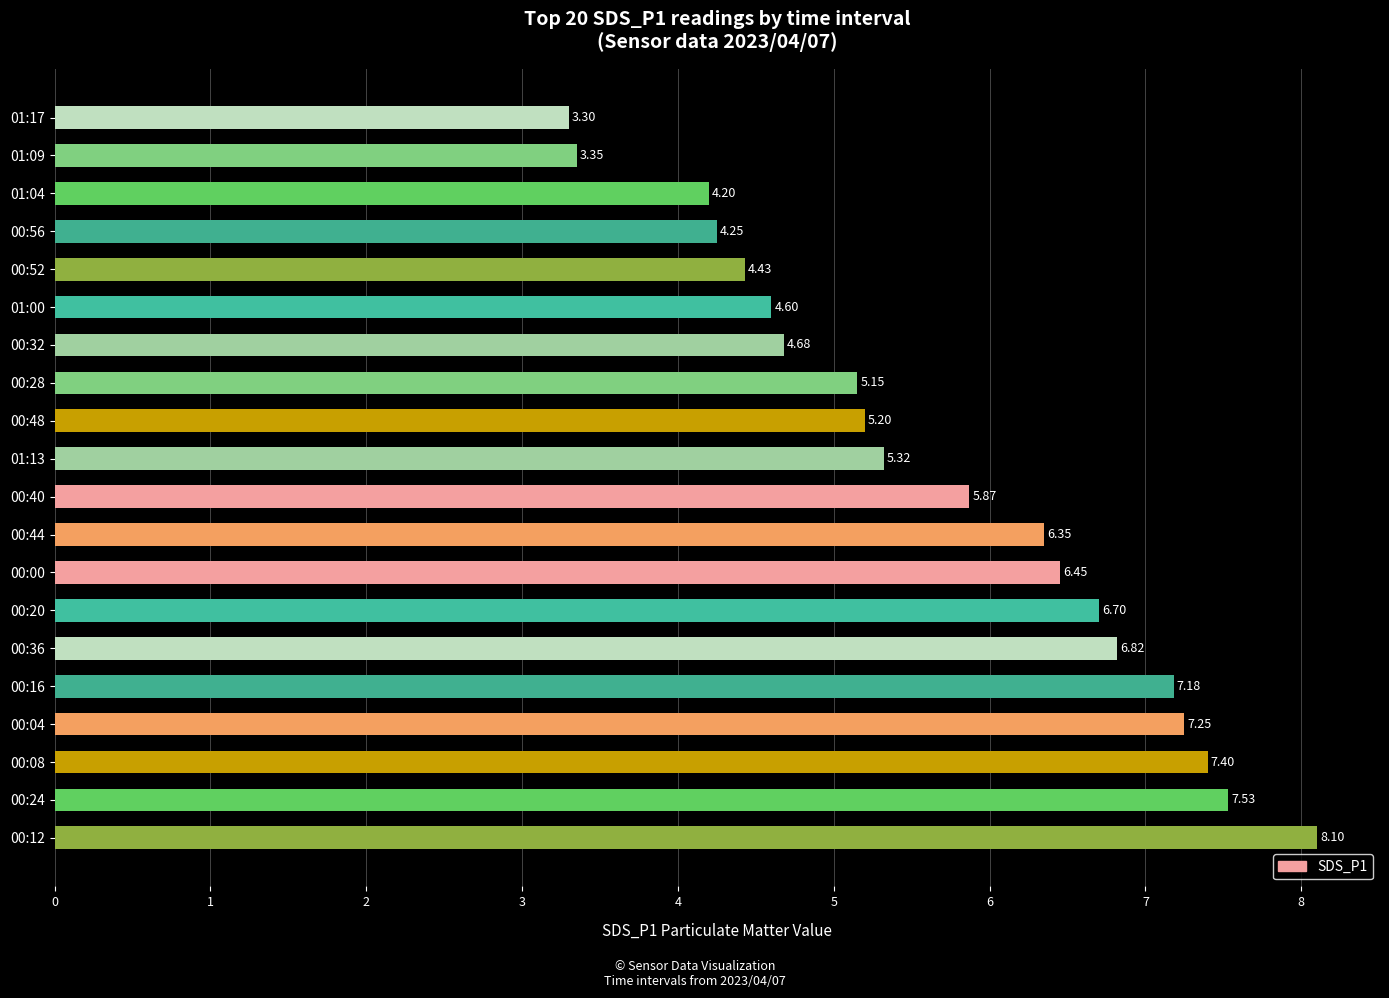

Rank the categories by value from highest to lowest.

00:12, 00:24, 00:08, 00:04, 00:16, 00:36, 00:20, 00:00, 00:44, 00:40, 01:13, 00:48, 00:28, 00:32, 01:00, 00:52, 00:56, 01:04, 01:09, 01:17